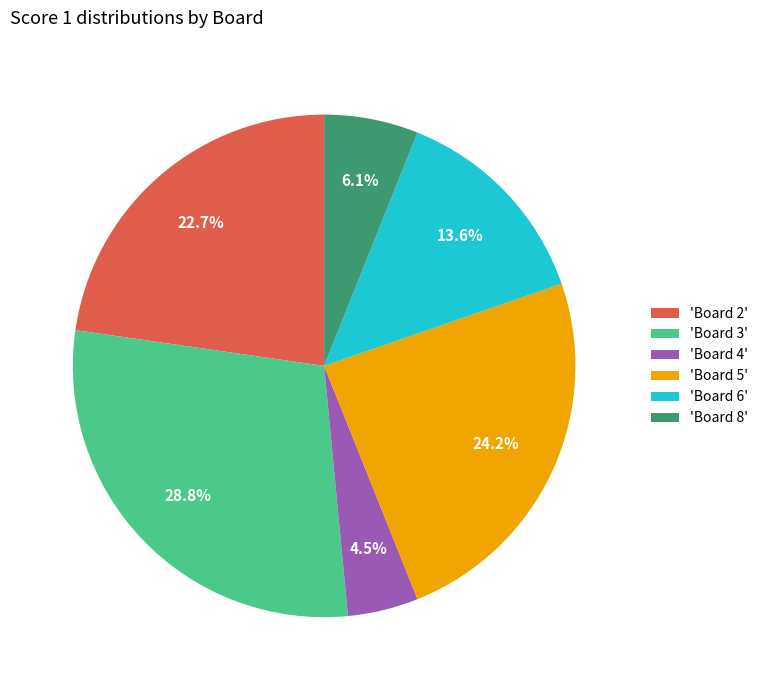

Which slice is the smallest?

'Board 4'